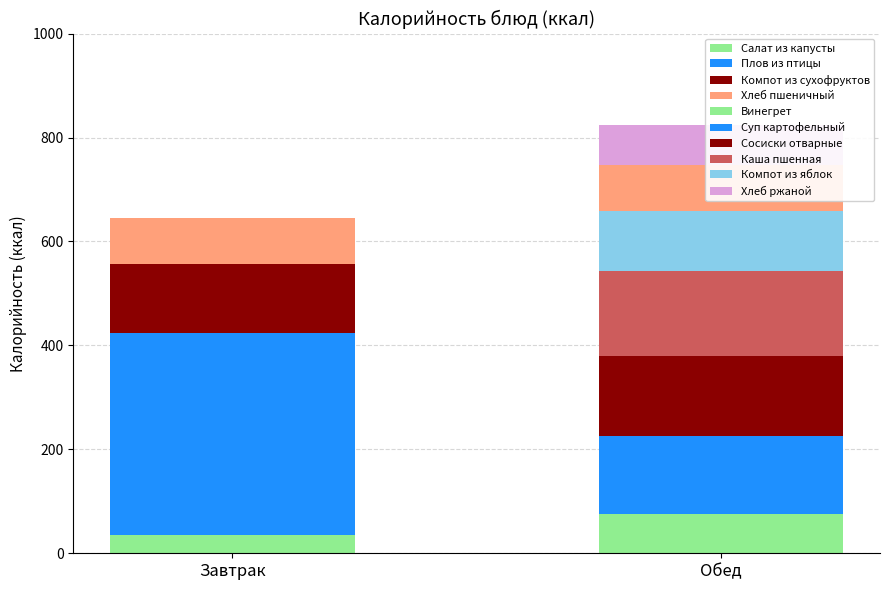

Which category has the lowest value in the Обед series?

Салат из капусты